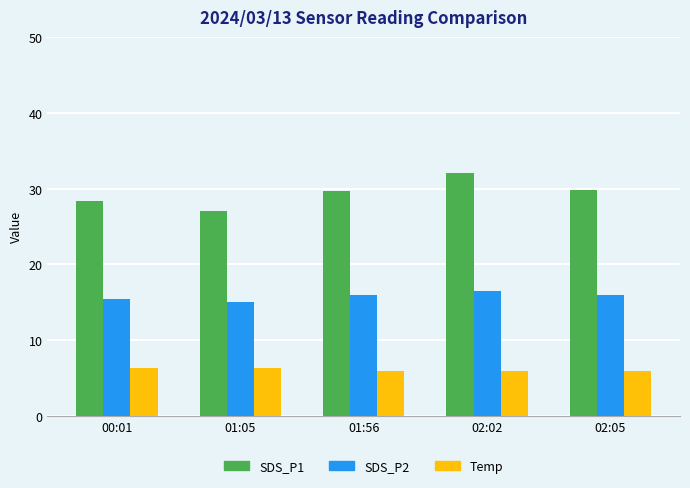

At how many categories does at least one series exceed 14?

5